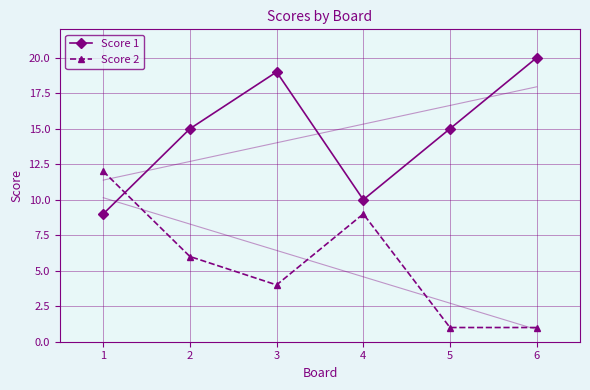

At which category is the sum across all series the highest?

3